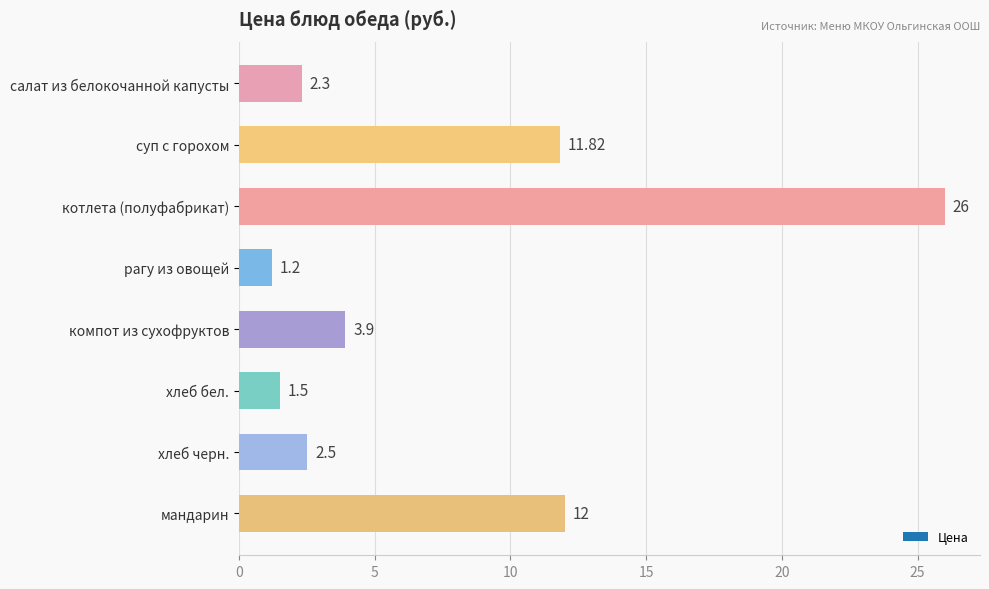

What is the label of the 8th bar from the top?

мандарин